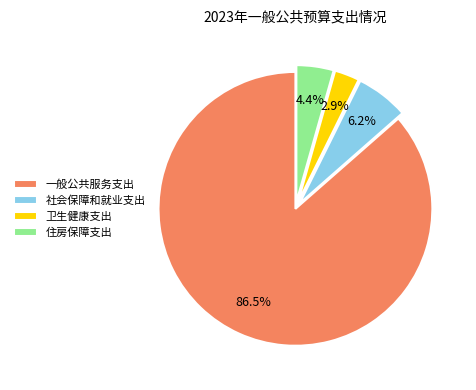

Which category accounts for the majority?

一般公共服务支出